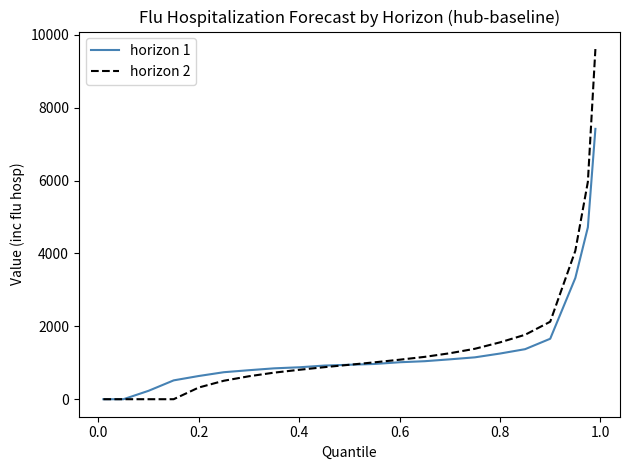

What is the greatest value displayed?

9607